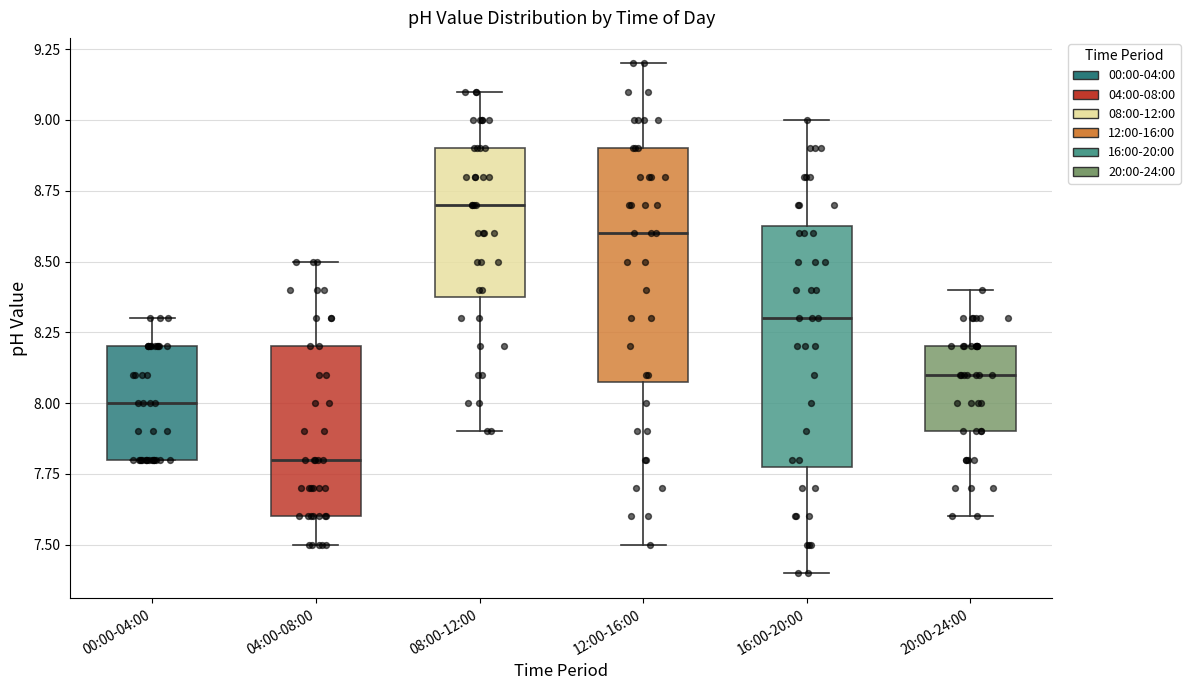

Where is the lower edge of the box for 04:00-08:00 on the y-axis? The values are not printed on the chart, so give them approximately, as read against the axis.

7.60